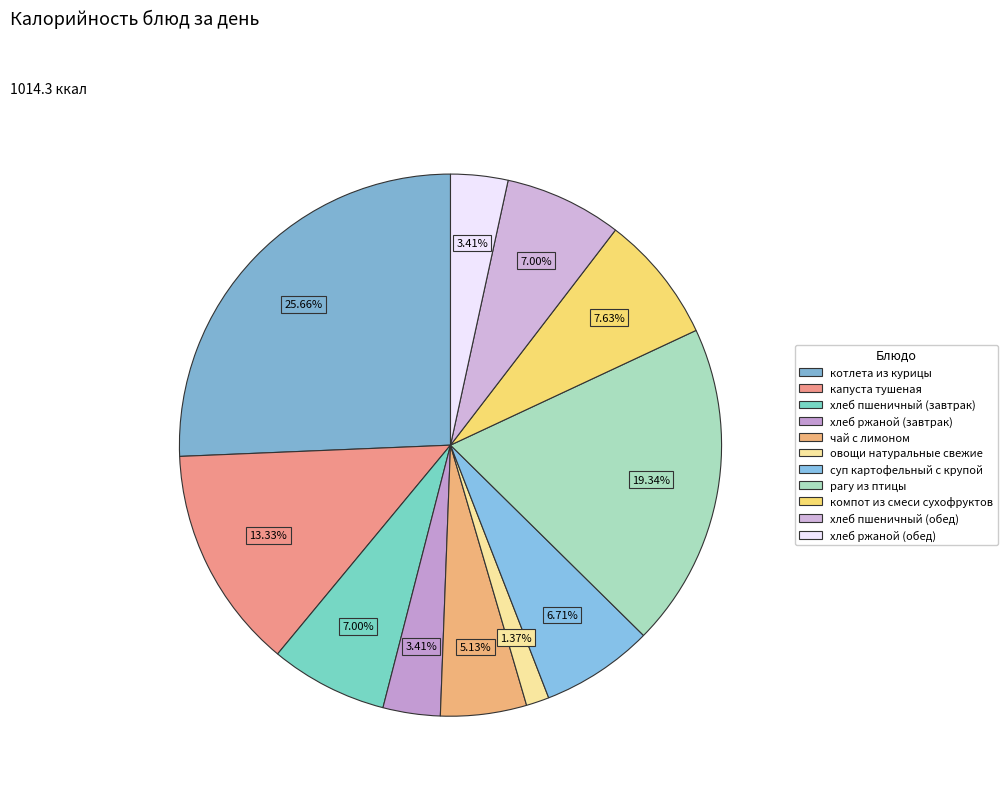

Does хлеб ржаной (обед) represent more than half of the total?

No